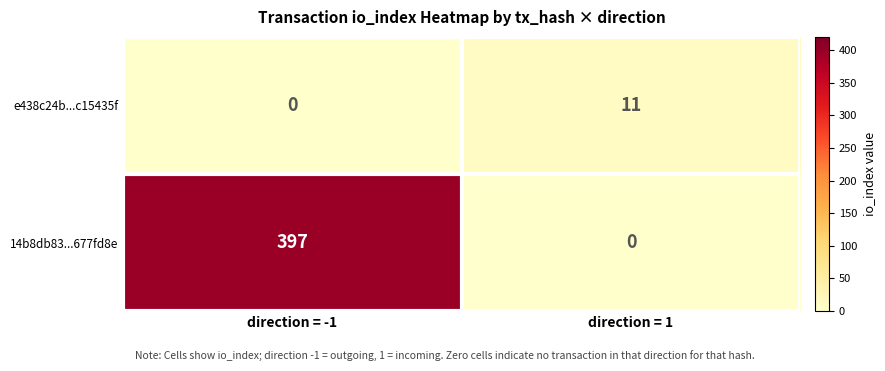

What is the greatest value displayed?

397